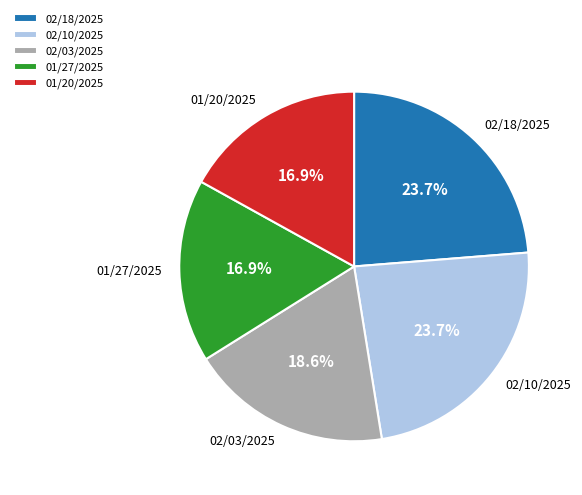

To the nearest percent, what percentage of the pie is 02/10/2025?

24%